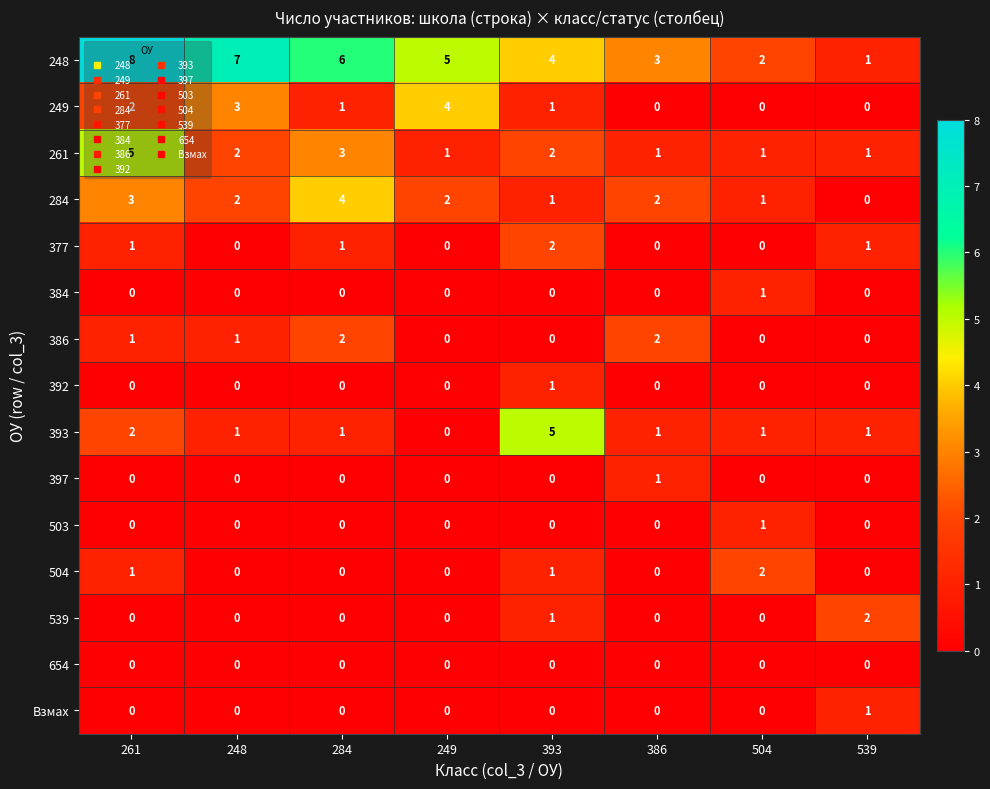

At which category is the sum across all series the highest?

261